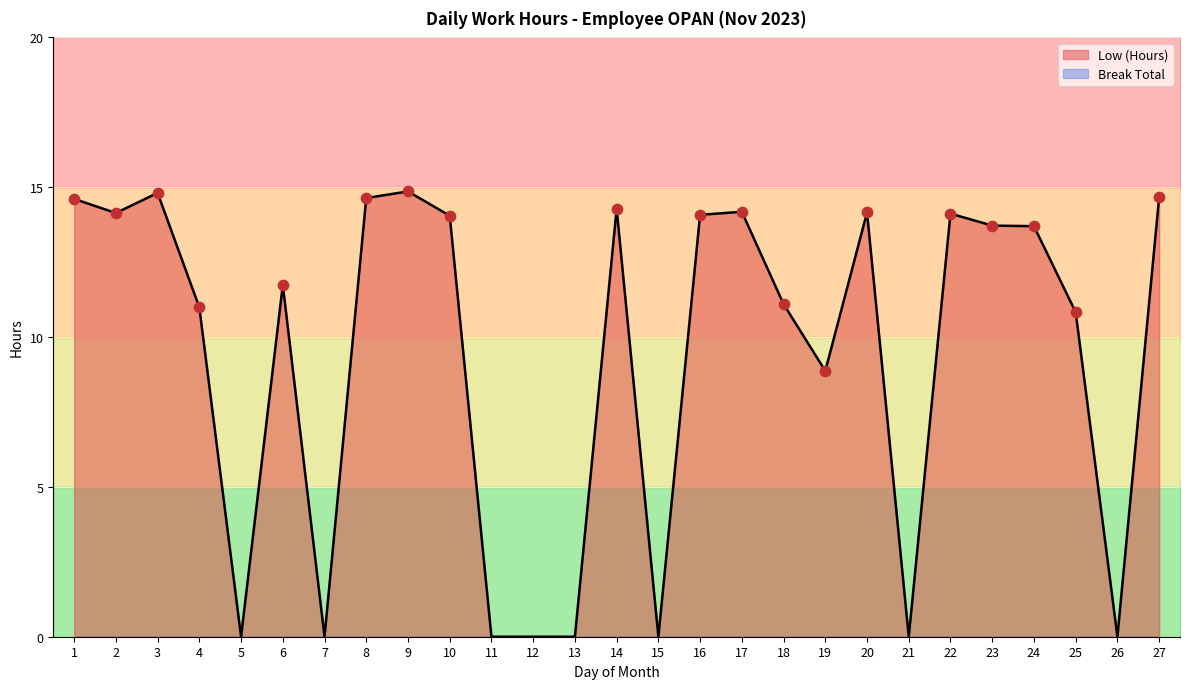

Between 10 and 26, which is larger?

10